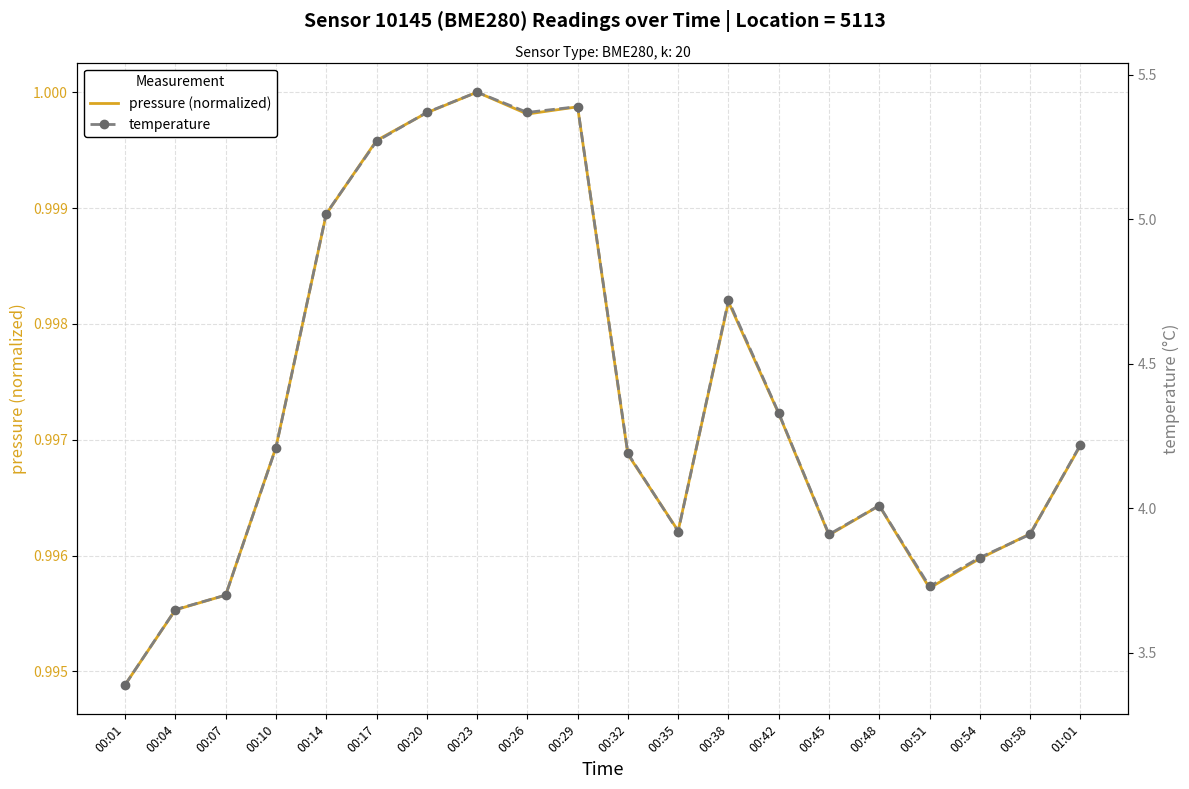

How many categories are shown in the chart?

20